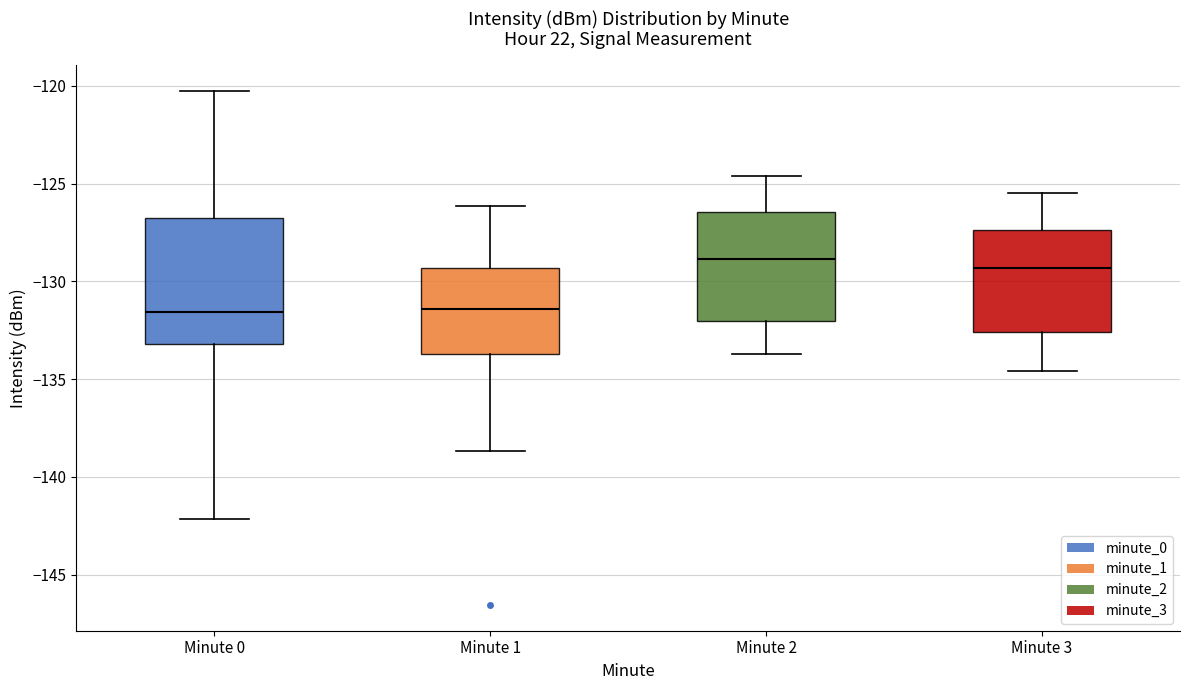

Reading left to right, transcribe this box plot: for each box, give where its median line is, the range the box spans, and where its two whiskers end, as read against the y-axis. The values are not printed on the chart, so give them approximately, as read against the axis.

Minute 0: median -131.5, box -133.0 to -126.5, whiskers -142.0 to -120.0
Minute 1: median -131.5, box -133.5 to -129.5, whiskers -138.5 to -126.0
Minute 2: median -129.0, box -132.0 to -126.5, whiskers -133.5 to -124.5
Minute 3: median -129.5, box -132.5 to -127.5, whiskers -134.5 to -125.5